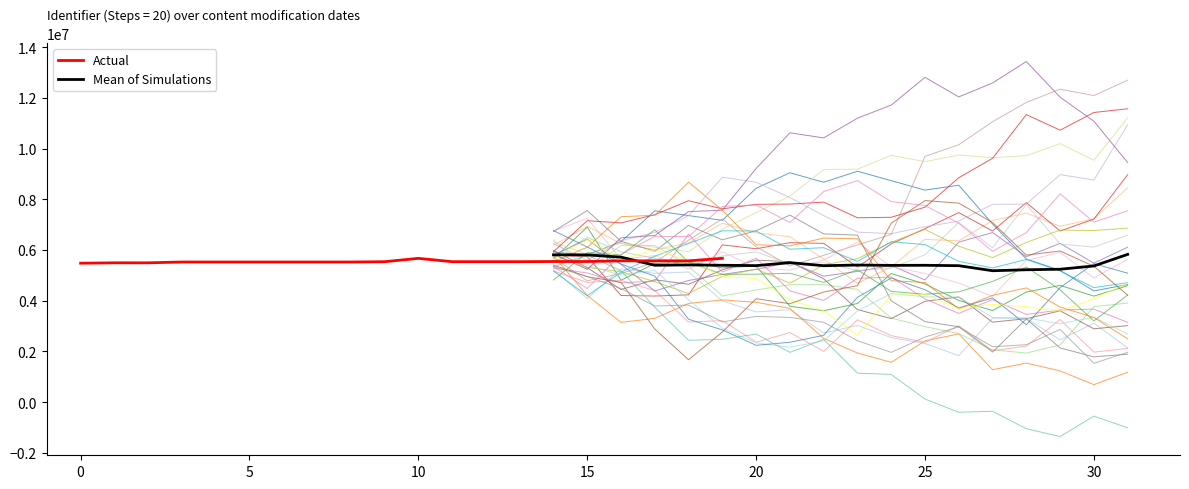

How many interior local valleys (lower than both neighbors) does the data have?

2